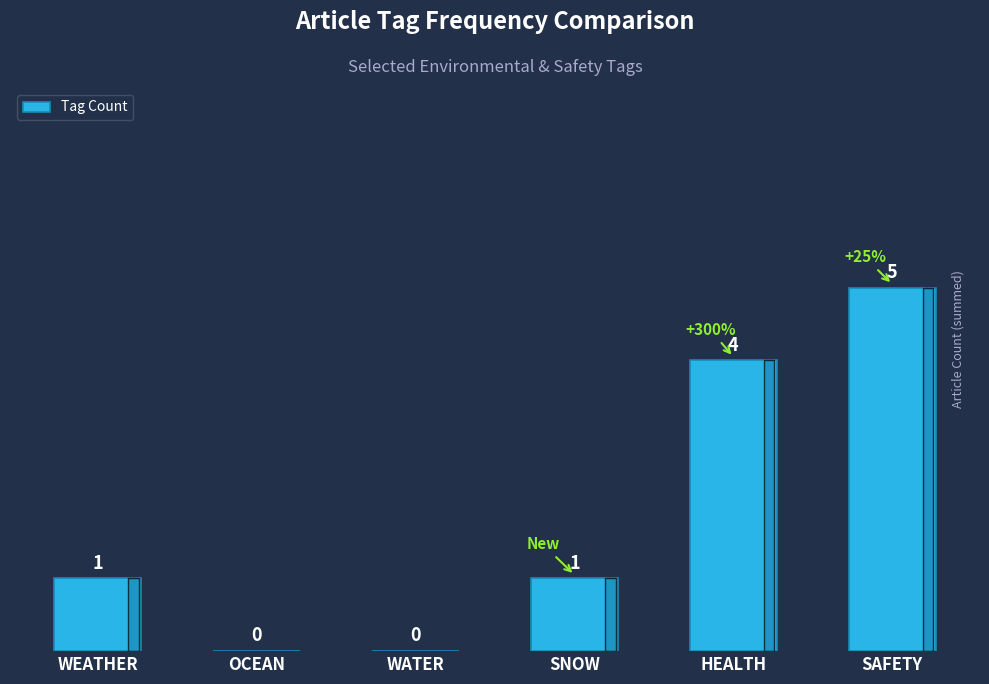

Are the bars horizontal?

No